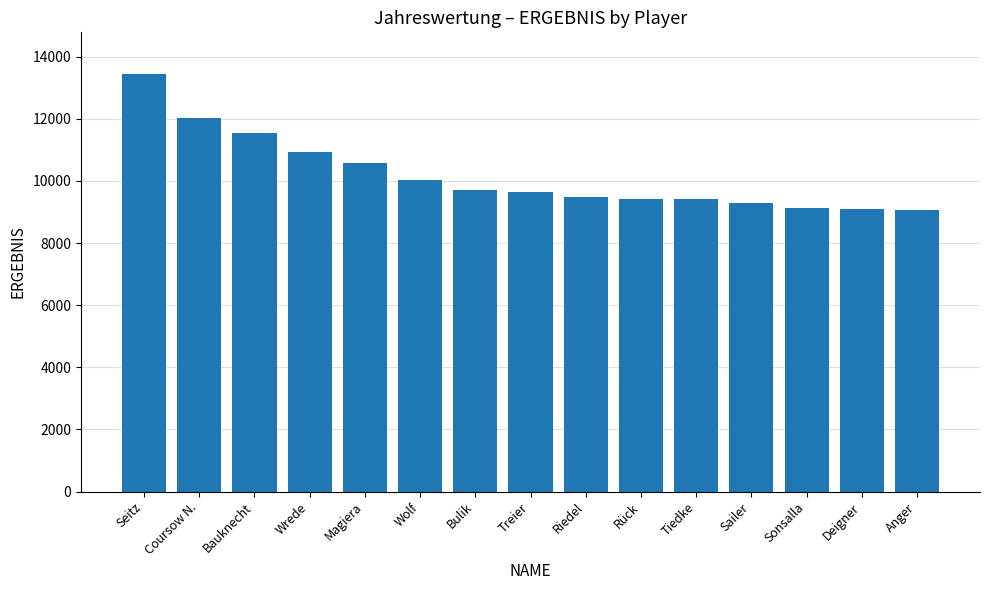

What is the smallest value displayed?

9065